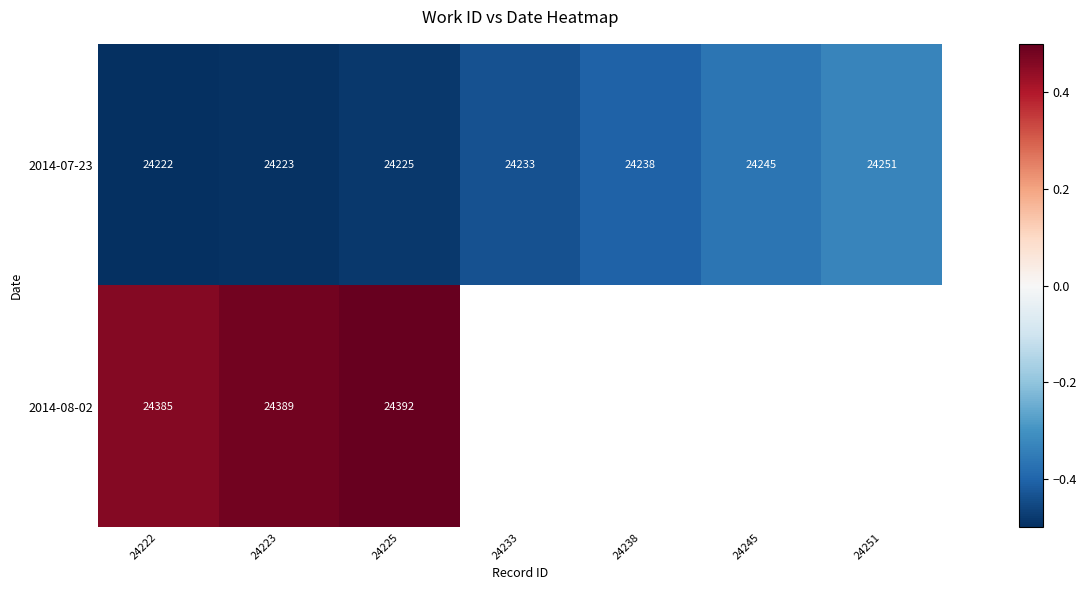

Between 24245 and 24225, which is larger?

24245